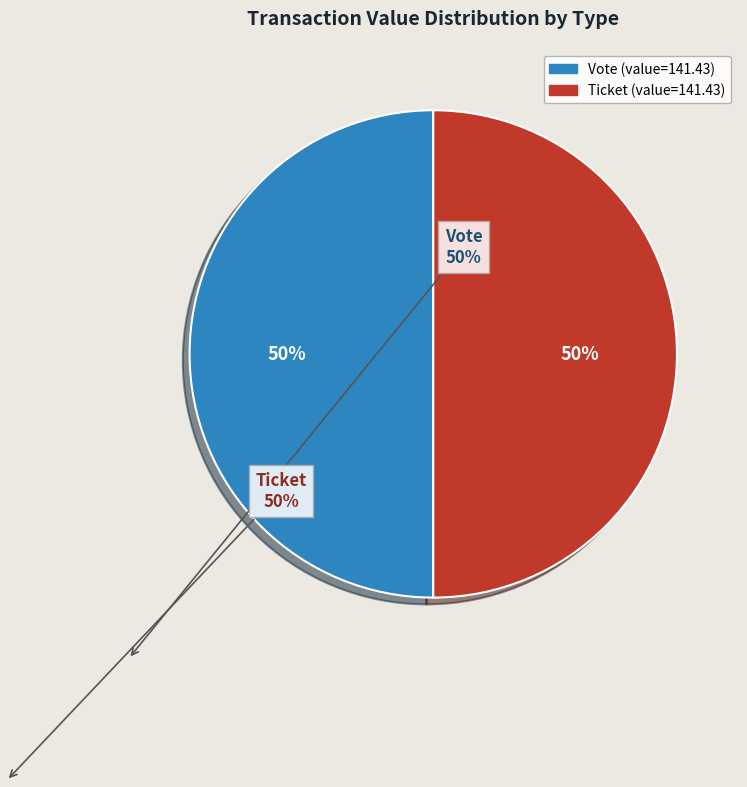

To the nearest percent, what is the average slice percentage?

50%